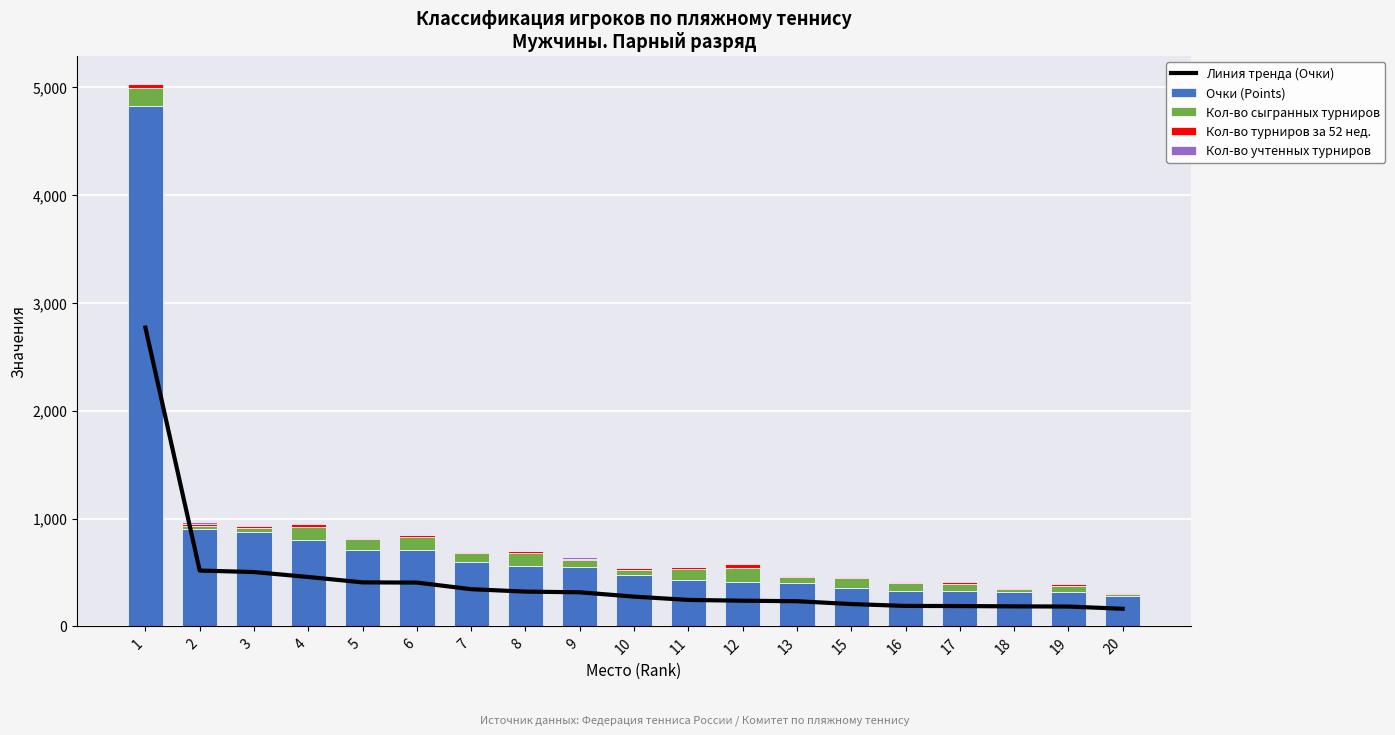

Between 5 and 19, which is larger?

5